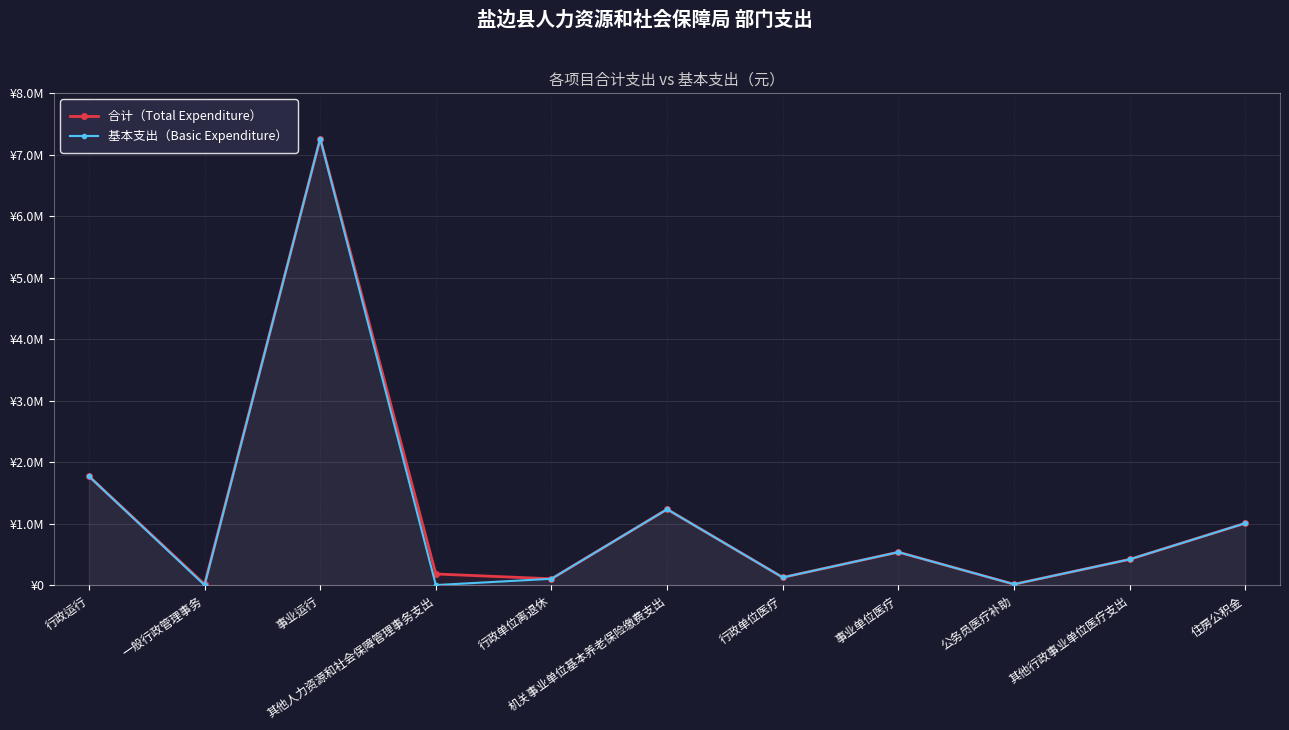

How many series are shown in this chart?

2